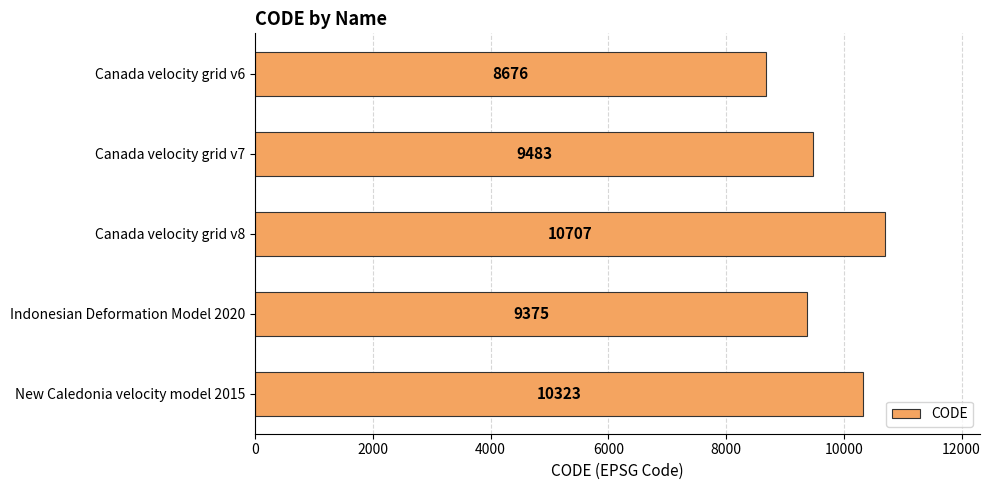

At which category does the chart reach its peak across all series?

Canada velocity grid v8